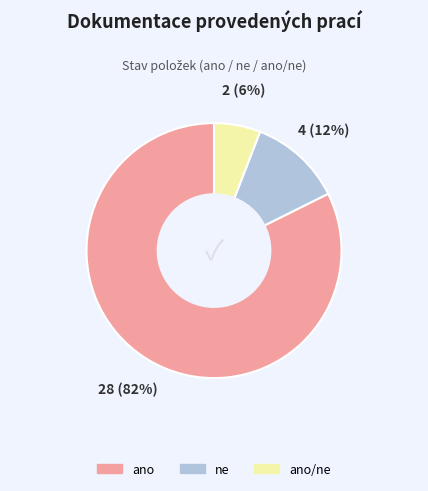

Is there any slice that represents more than half of the pie?

Yes